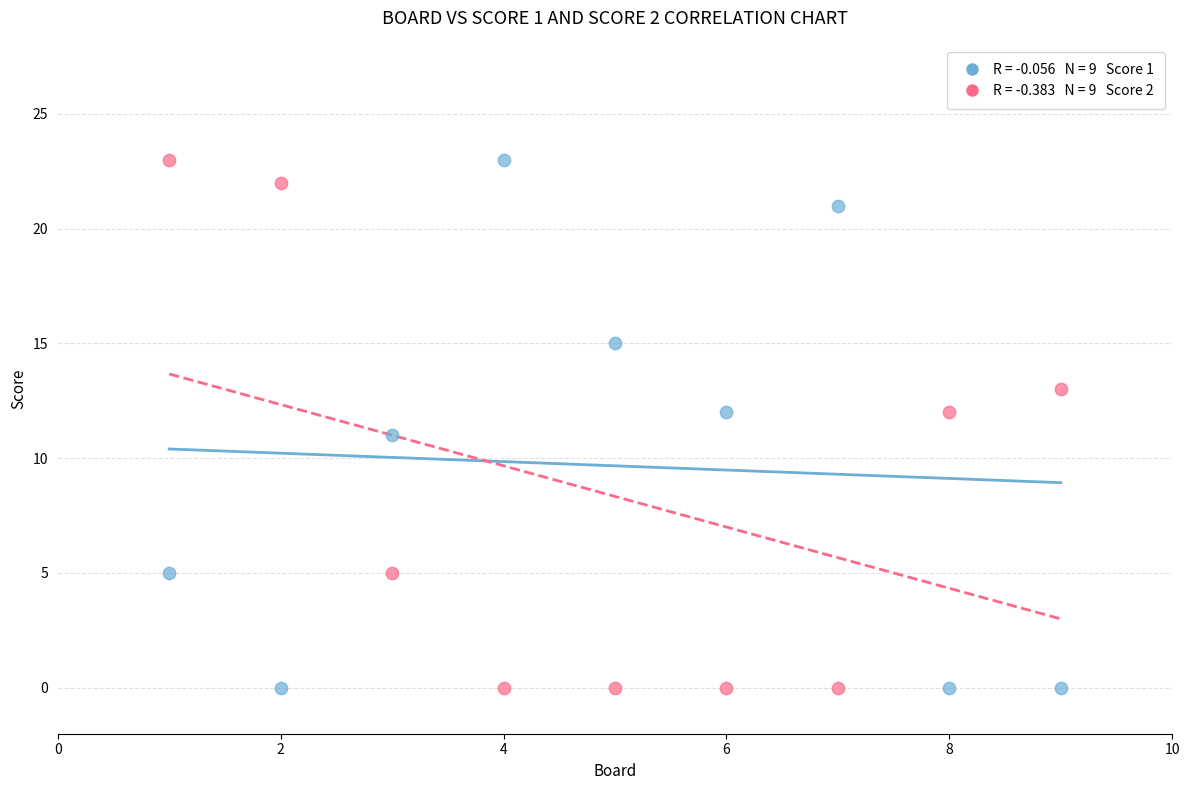

Across all data points, what is the range of Y values (max minus min)?

23